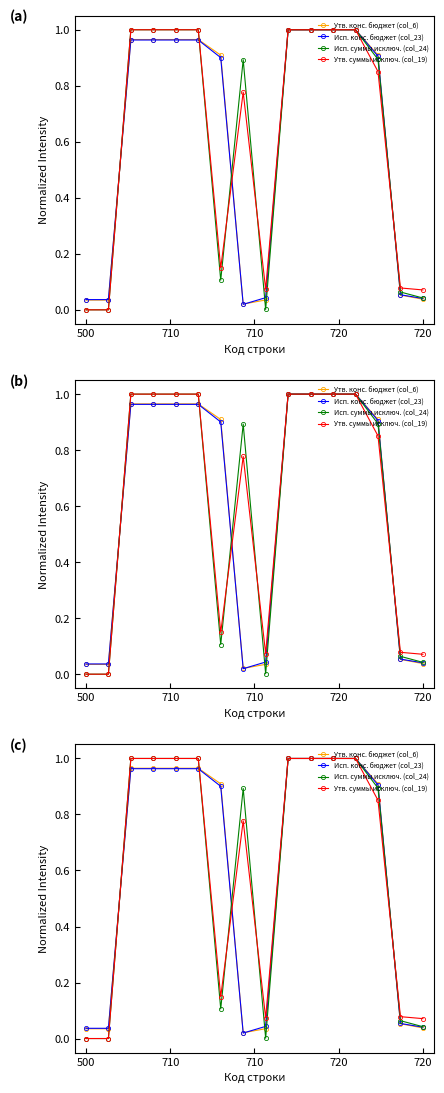

At which label is Утв. суммы исключ. (col_19) closest to 0?

500